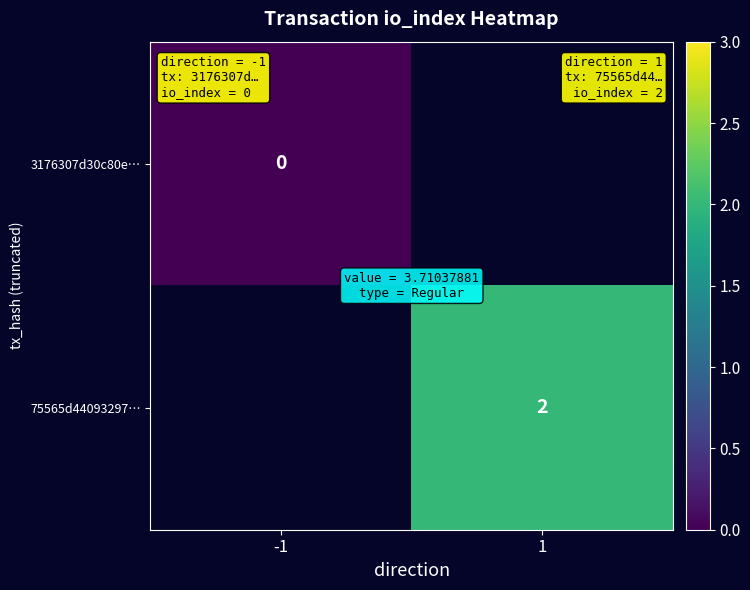

Is it true that 75565d44093297… equals 1 at 1?

False